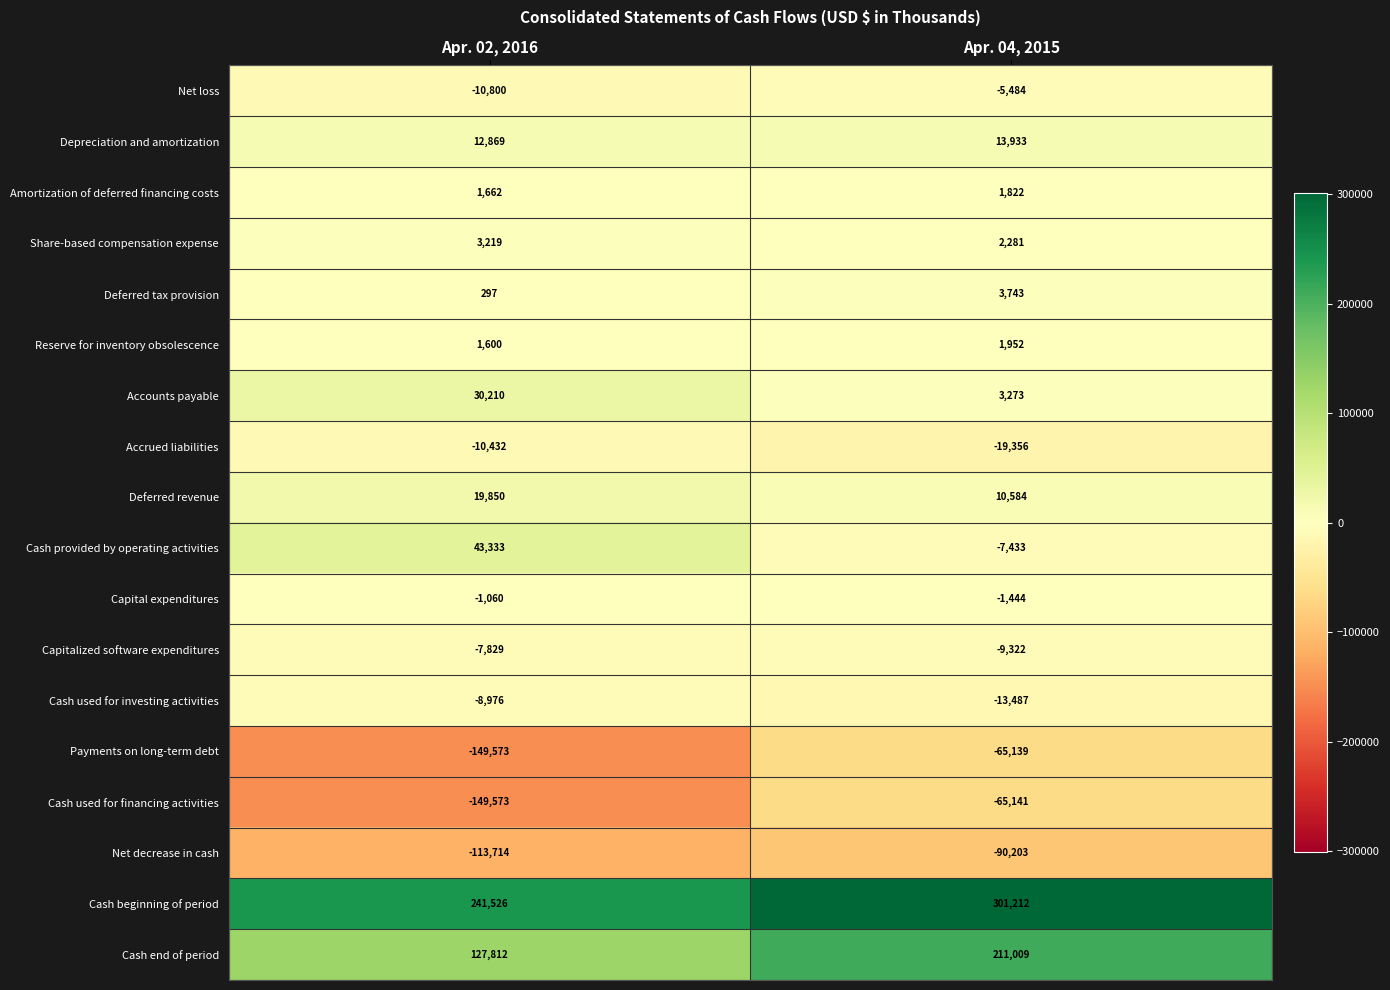

Which series has the largest range (max minus min)?

Payments on long-term debt